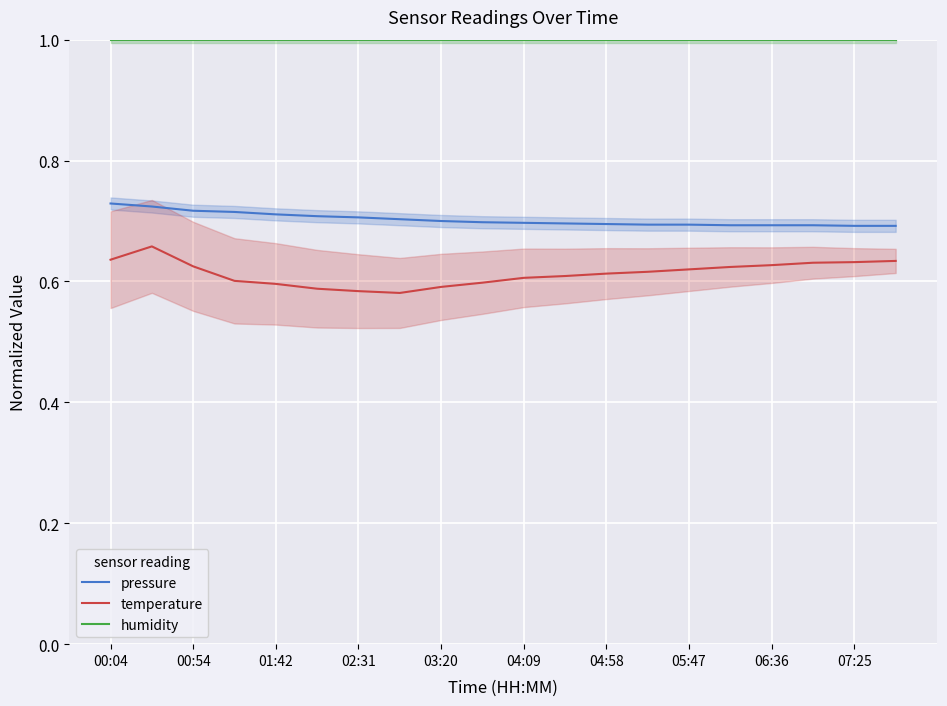

True or false: humidity and pressure cross at least once.

False